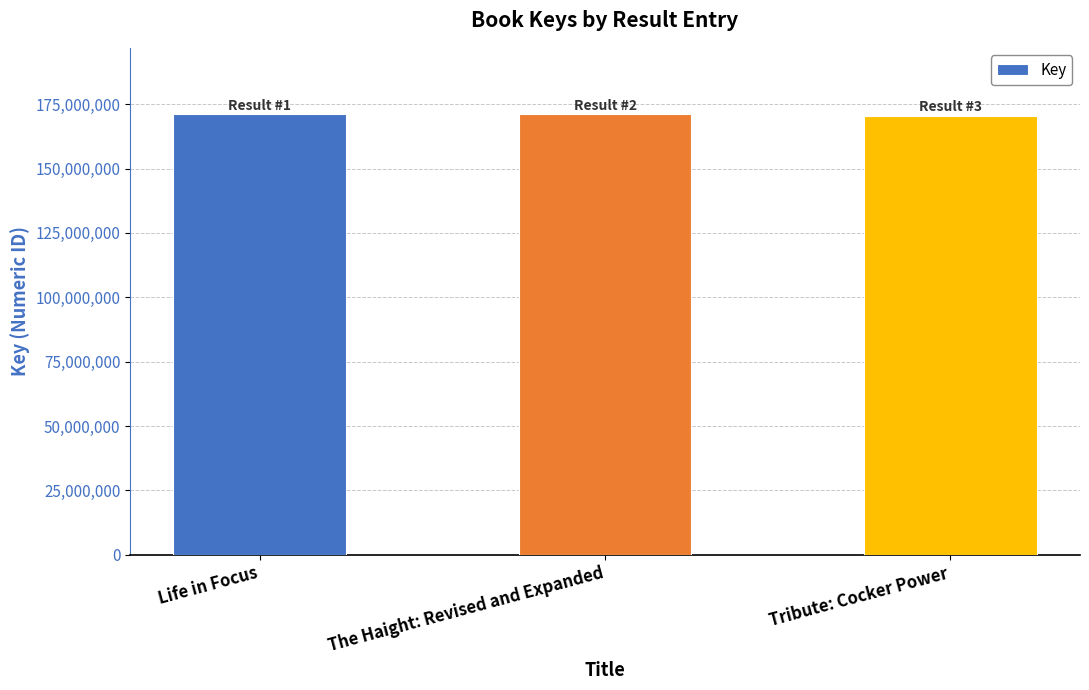

What is the label of the 3rd bar from the right?

Life in Focus